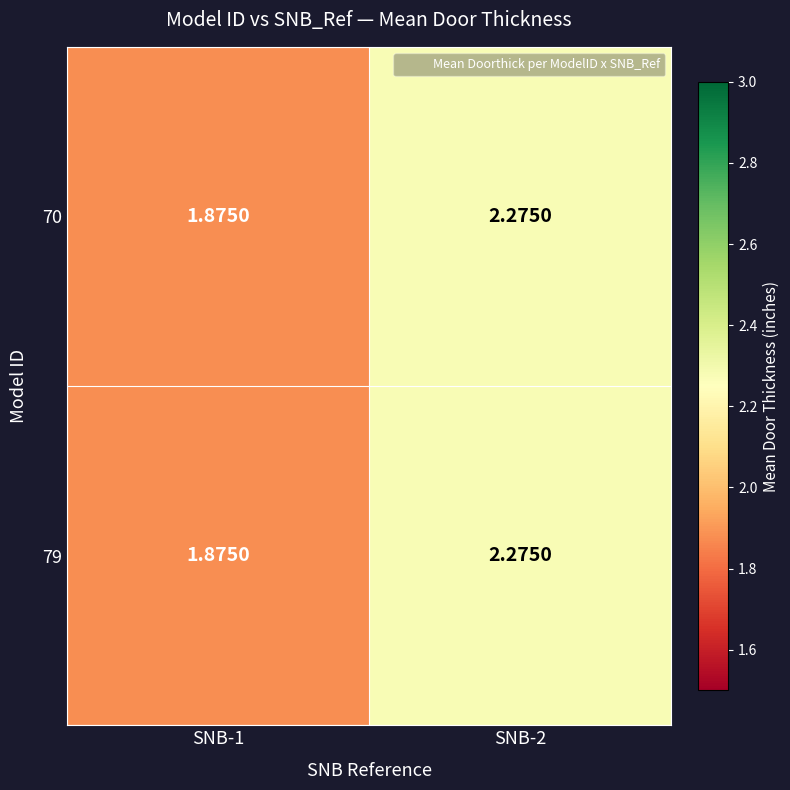

Is the value of 70 at SNB-2 greater than the value of 79 at SNB-1?

Yes